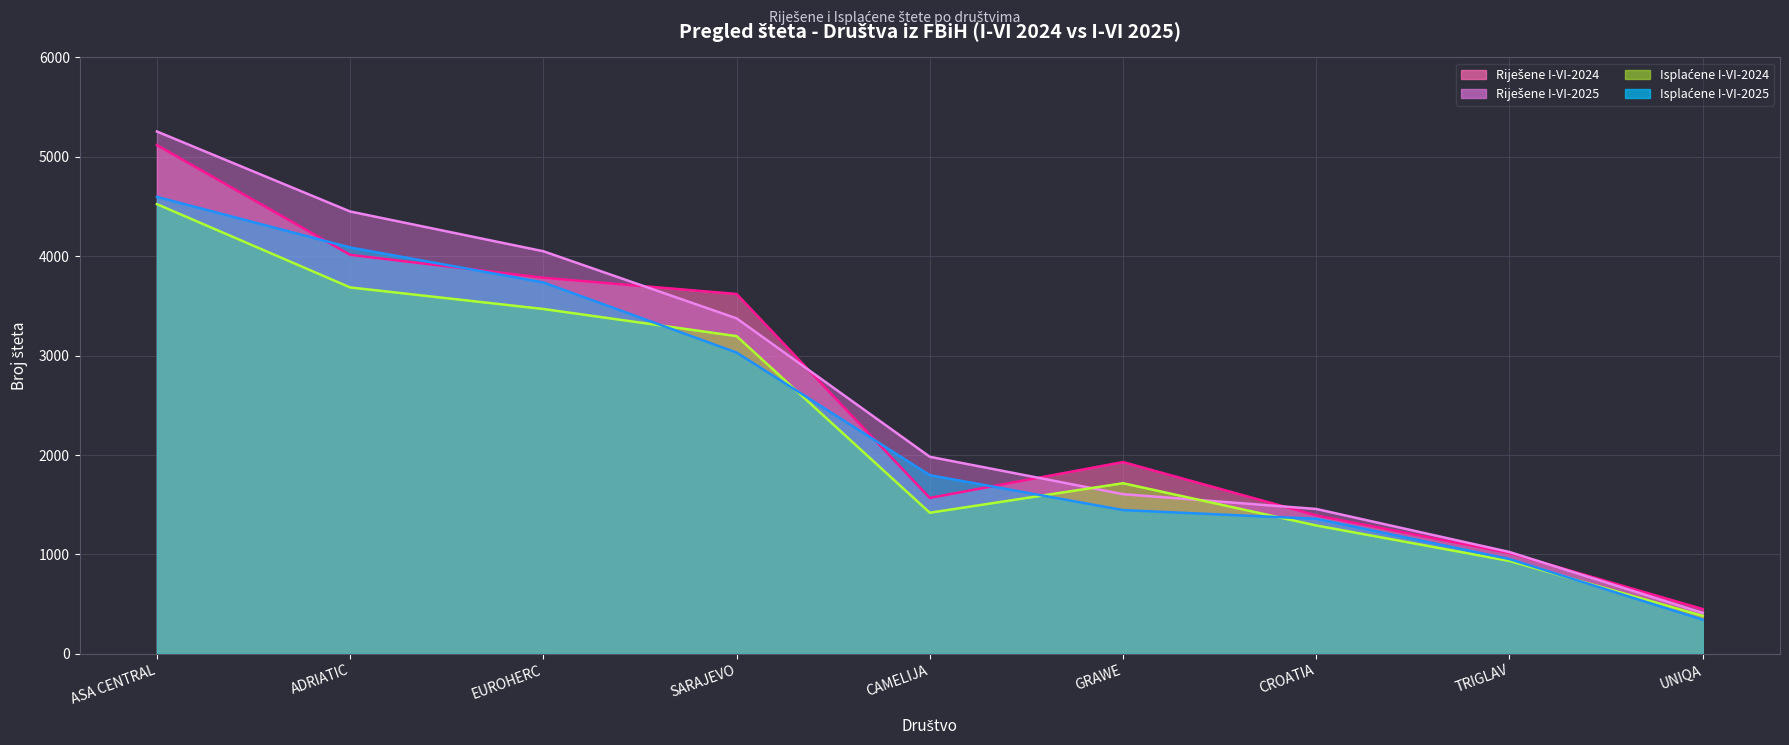

Rank the categories by Isplaćene I-VI-2024 (linija) value from lowest to highest.

UNIQA, TRIGLAV, CROATIA, CAMELIJA, GRAWE, SARAJEVO, EUROHERC, ADRIATIC, ASA CENTRAL